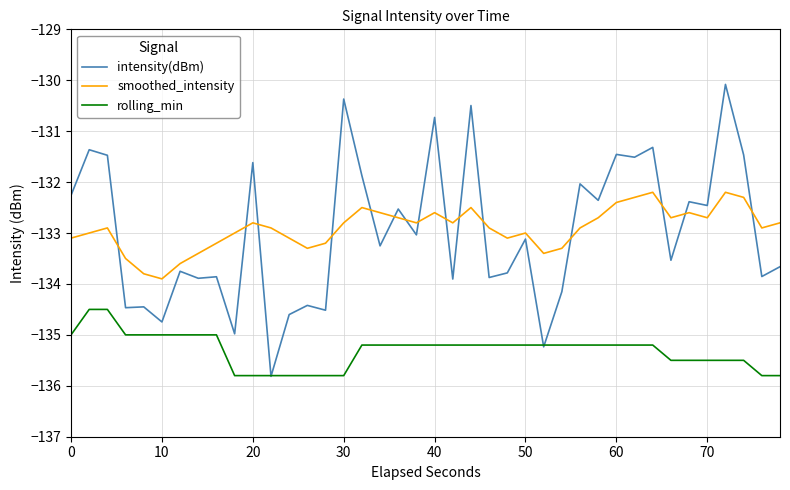

What is the highest value of the intensity(dBm) series?

-130.1